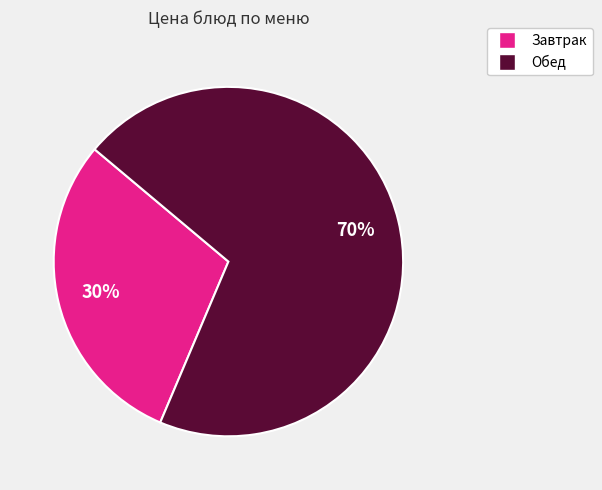

Is there a majority slice in this chart?

Yes